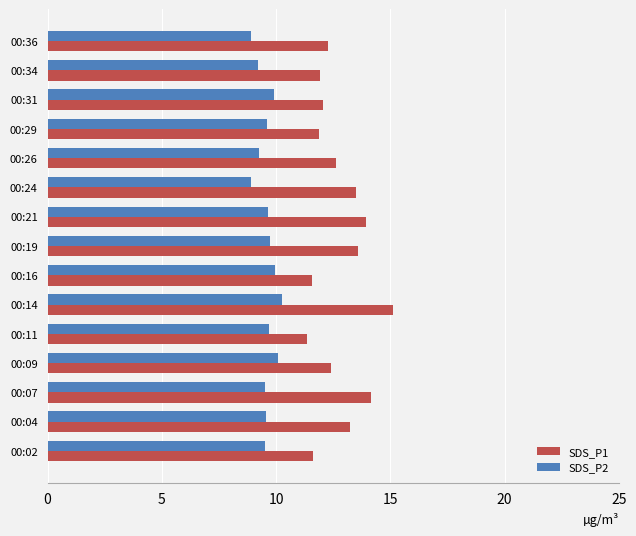

What is the spread (max minus min) of values at 00:29?

2.3